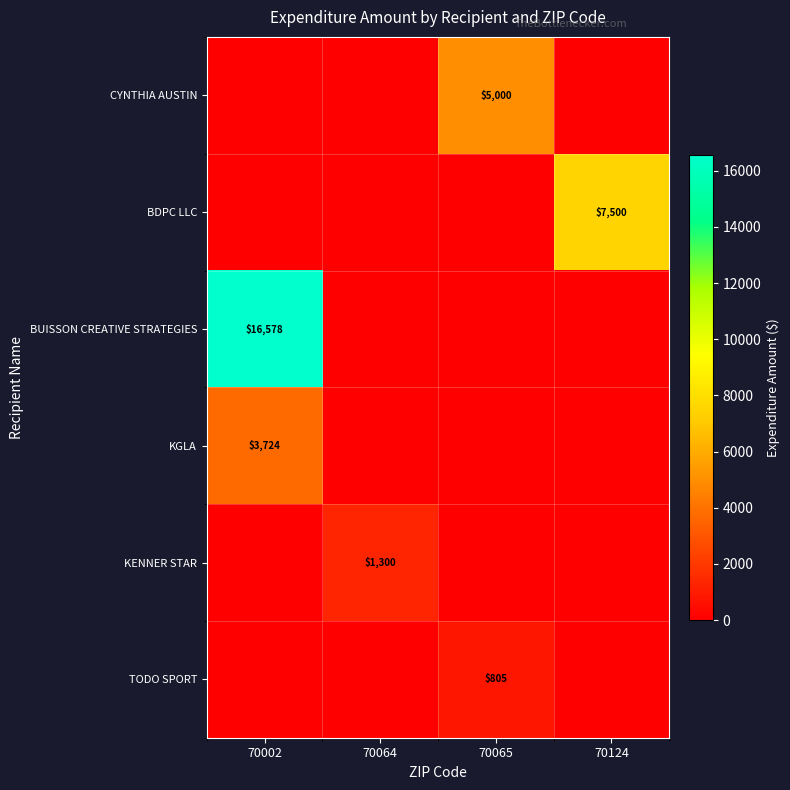

What is the difference between the highest and lowest values at 70002?

16578